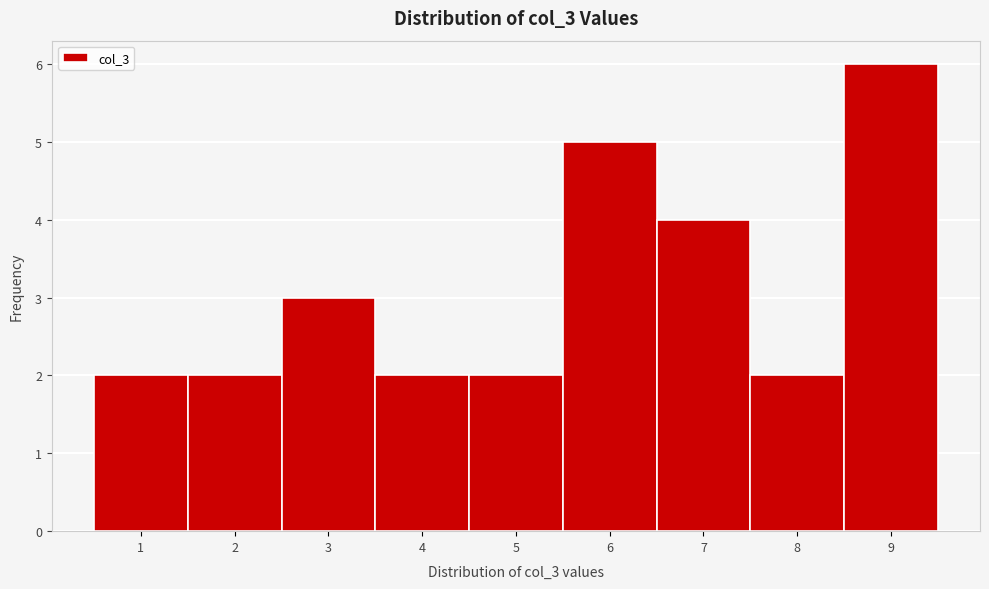

How tall is the bar that spans 8.5 to 9.5 on the x-axis? The values are not printed on the chart, so give them approximately, as read against the axis.

6